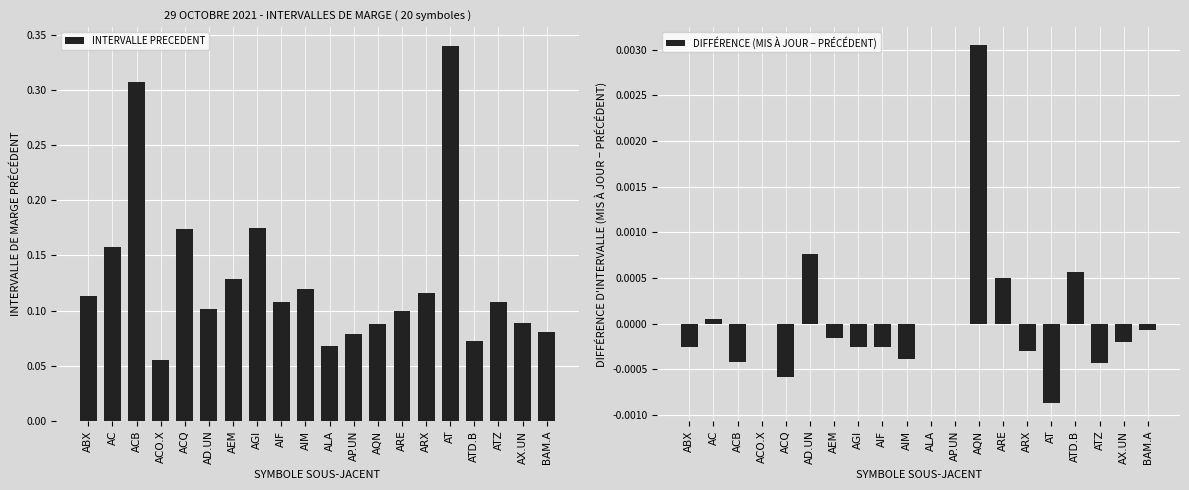

Rank the series at ARE from lowest to highest value.

DIFFÉRENCE (MIS À JOUR − PRÉCÉDENT), INTERVALLE PRECEDENT